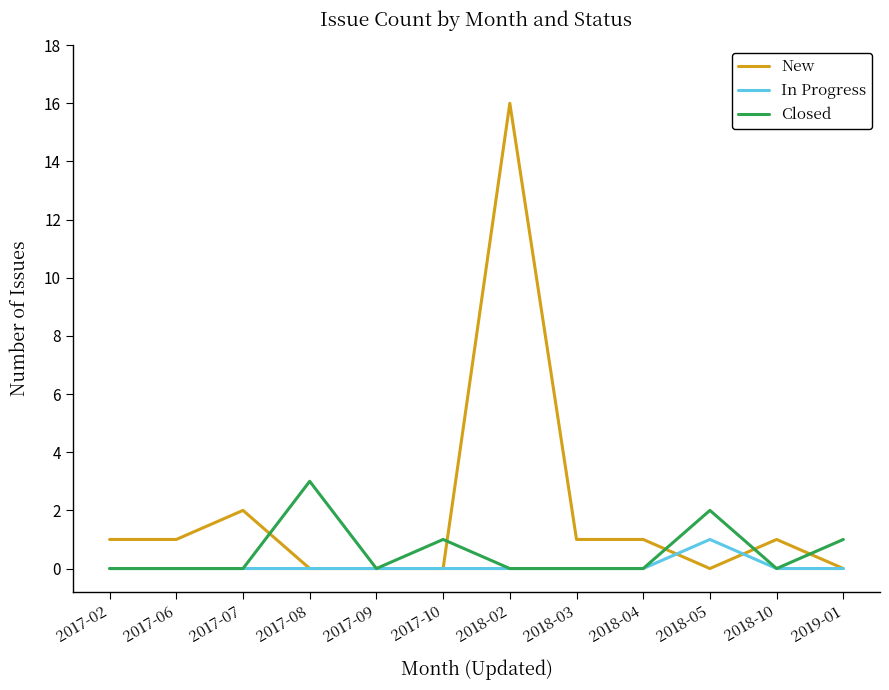

Reading right to left, transcribe all the data shown in this chart.

New: 0	1	0	1	1	16	0	0	0	2	1	1
In Progress: 0	0	1	0	0	0	0	0	0	0	0	0
Closed: 1	0	2	0	0	0	1	0	3	0	0	0